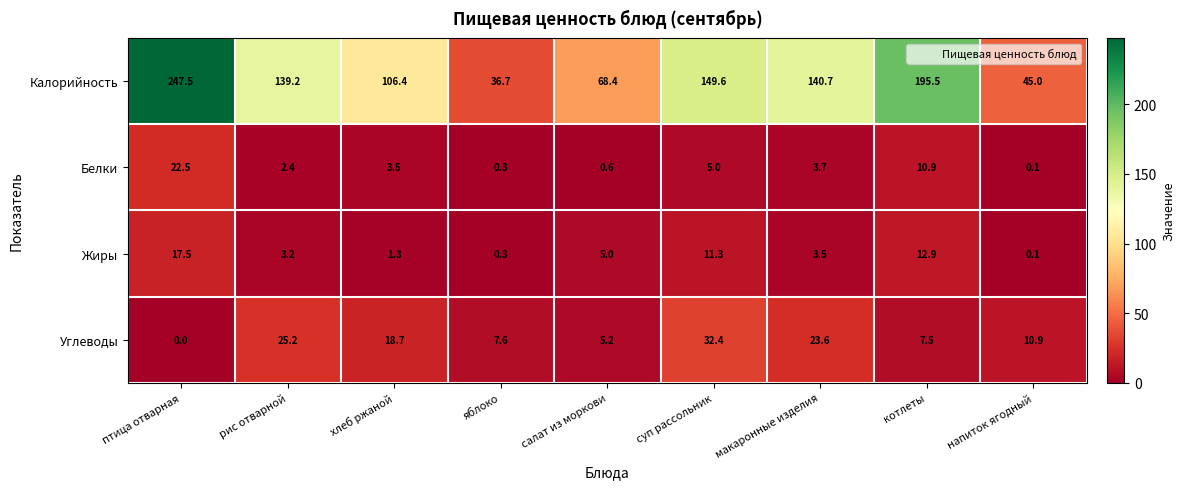

List the series in order of their peak value, lowest first.

Жиры, Белки, Углеводы, Калорийность